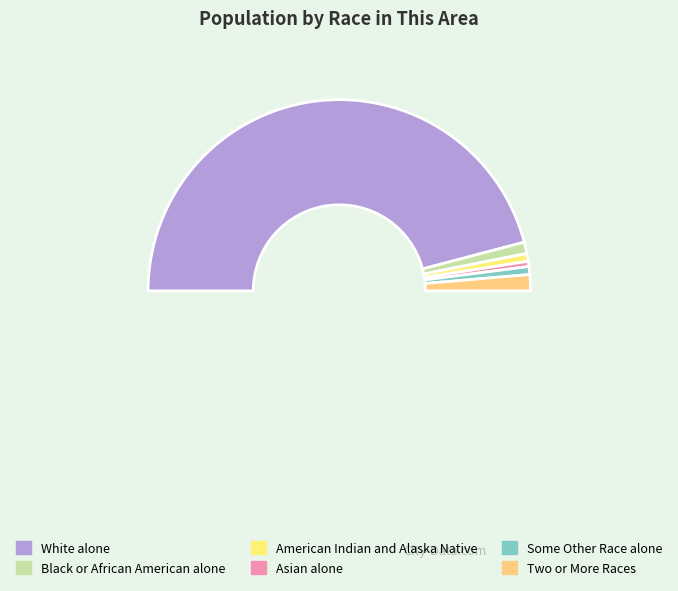

Count the number of slices in the pie.

7